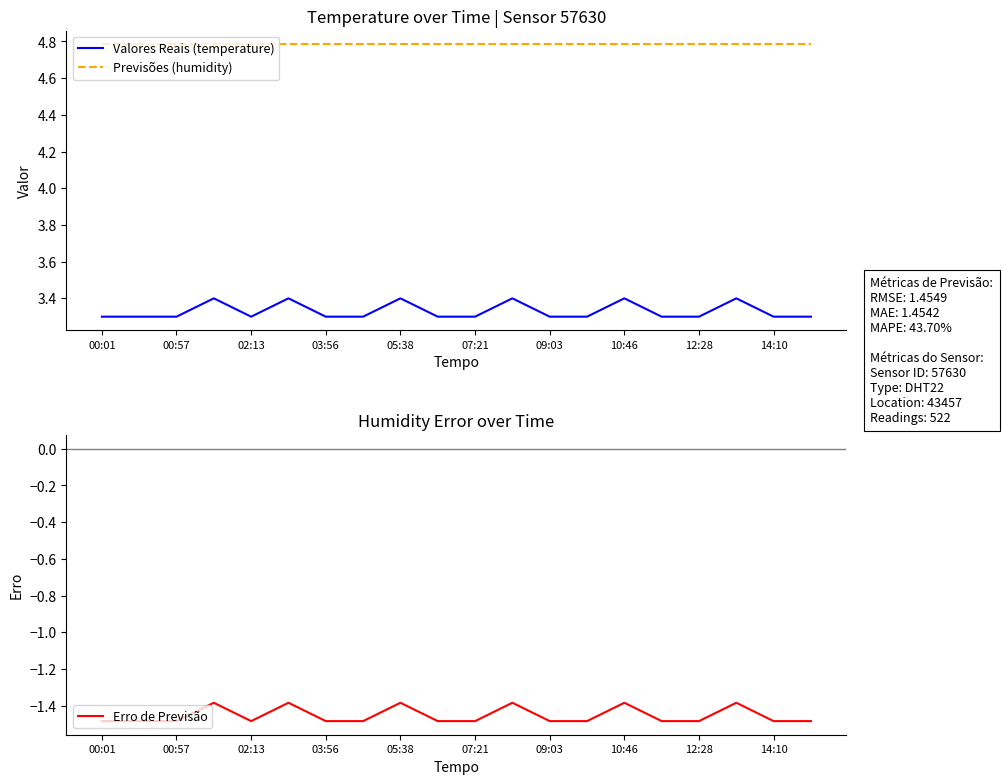

True or false: Valores Reais (temperature) has a value of 1.0 at 14:10.

False